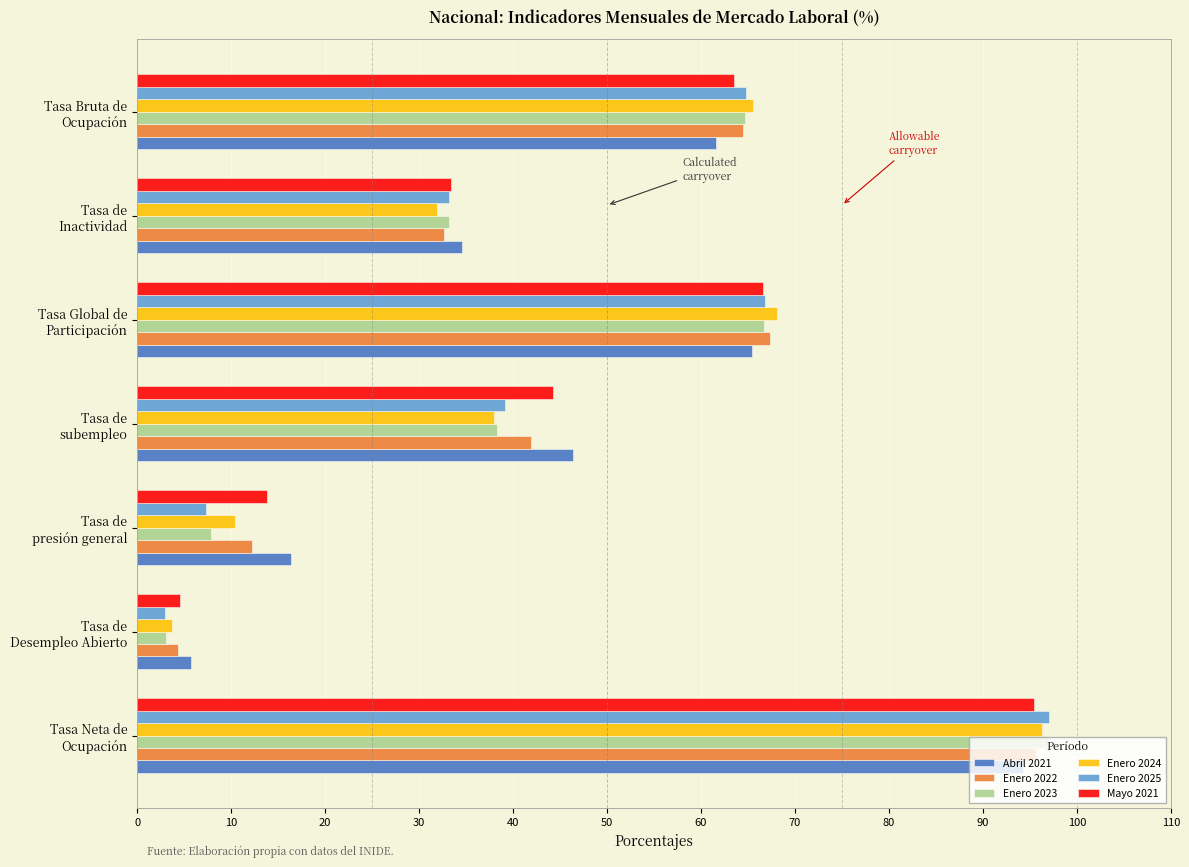

What is the sum of all Enero 2025 values?

311.3